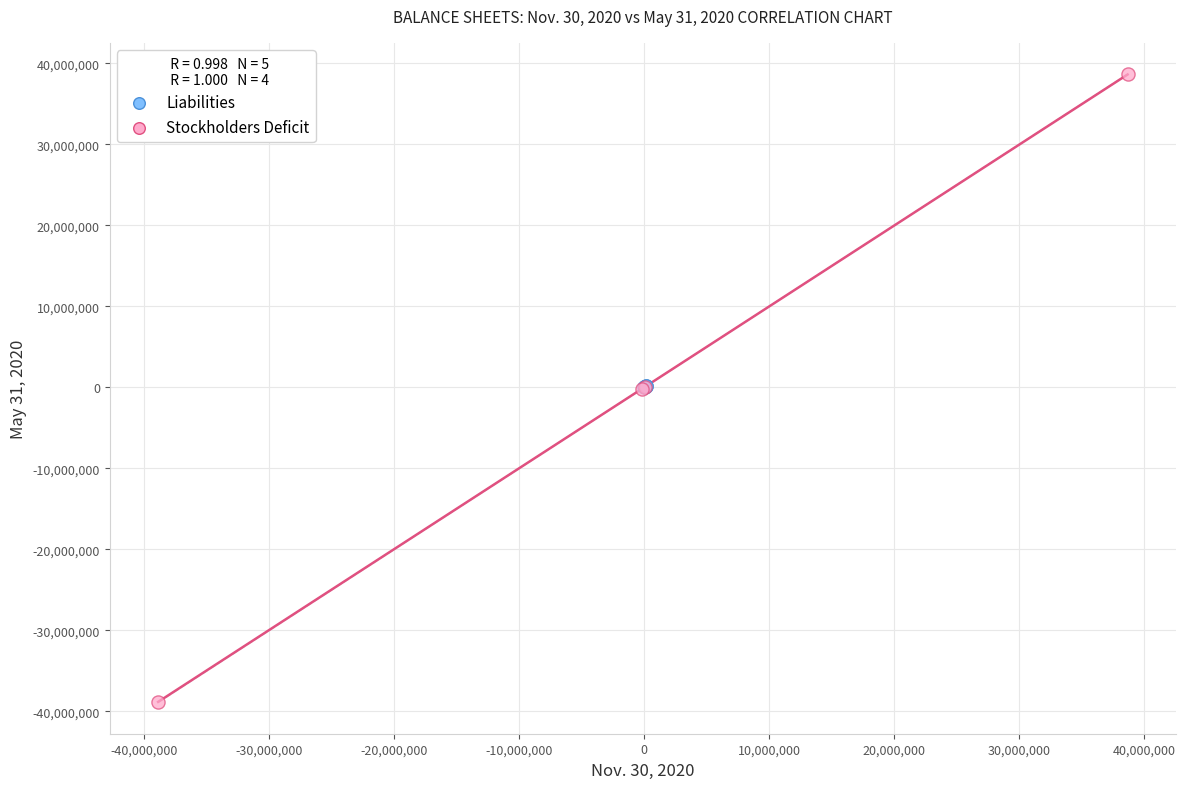

What are all the series names shown in the legend?

Liabilities, Stockholders Deficit